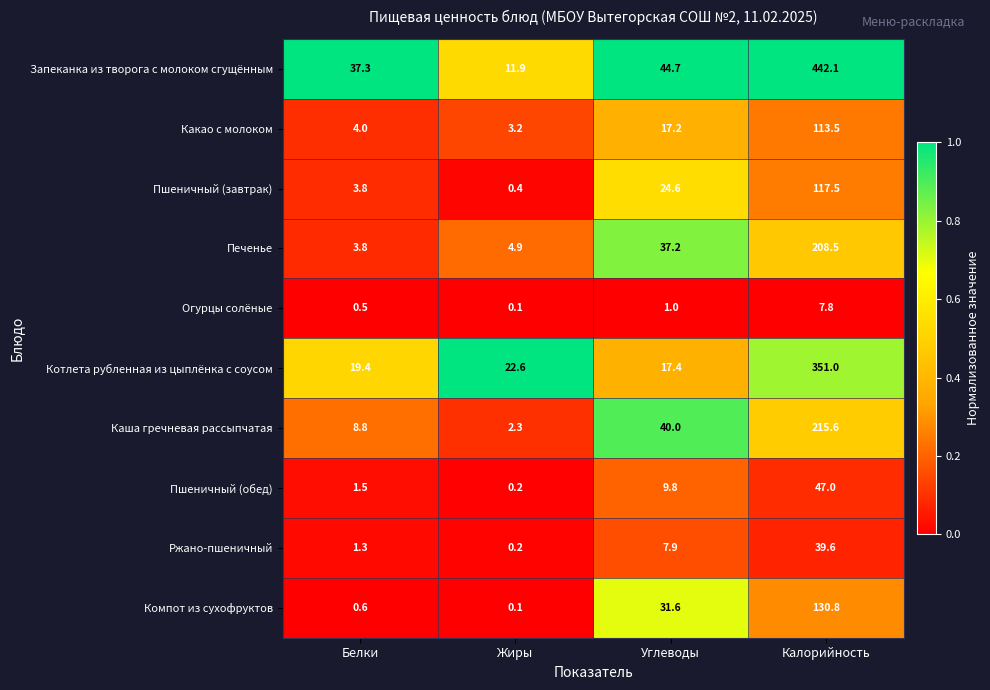

At which label is Какао с молоком closest to 58?

Углеводы